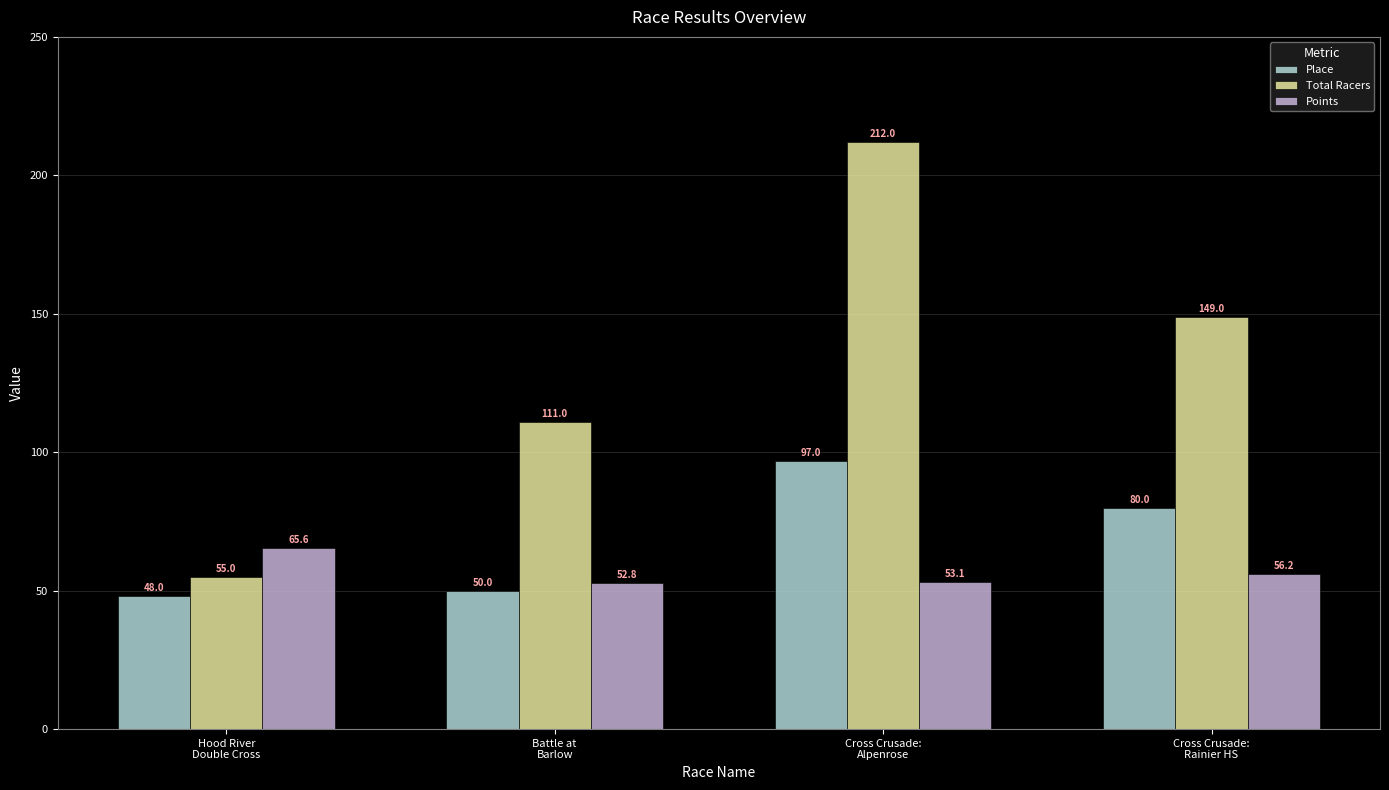

What is the sum of the Place values at Cross Crusade:
Rainier HS and Battle at
Barlow?

130.0